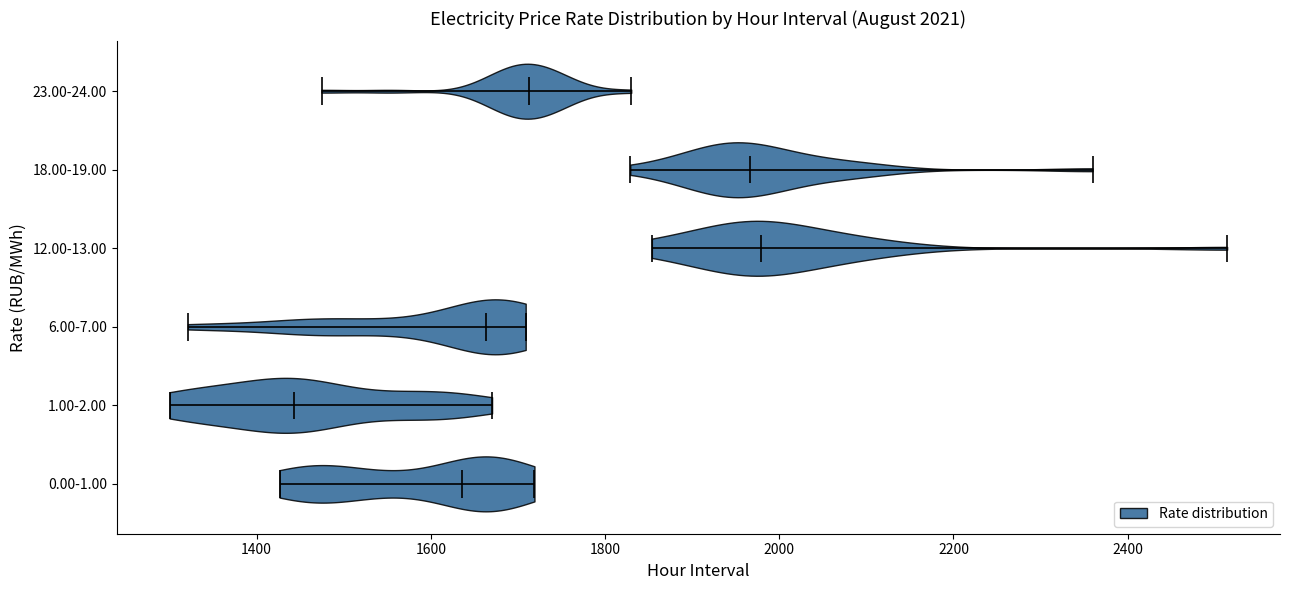

Reading bottom to top, read every violin against the x-axis: where its median line is, and the lowest and highest points it reaches. The values are not printed on the chart, so give them approximately, as read against the axis.

0.00-1.00: median line 1640, lowest point 1420, highest point 1720
1.00-2.00: median line 1440, lowest point 1300, highest point 1680
6.00-7.00: median line 1660, lowest point 1320, highest point 1700
12.00-13.00: median line 1980, lowest point 1860, highest point 2520
18.00-19.00: median line 1960, lowest point 1820, highest point 2360
23.00-24.00: median line 1720, lowest point 1480, highest point 1840